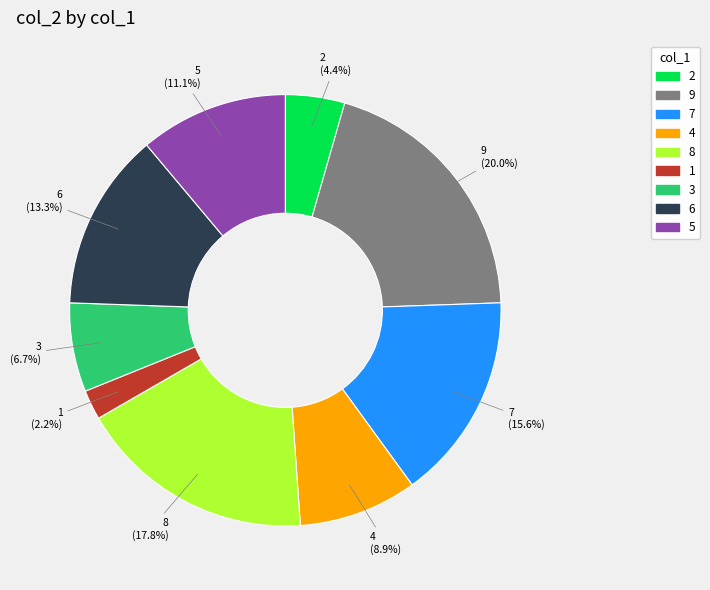

True or false: 9 accounts for 5% of the total.

False